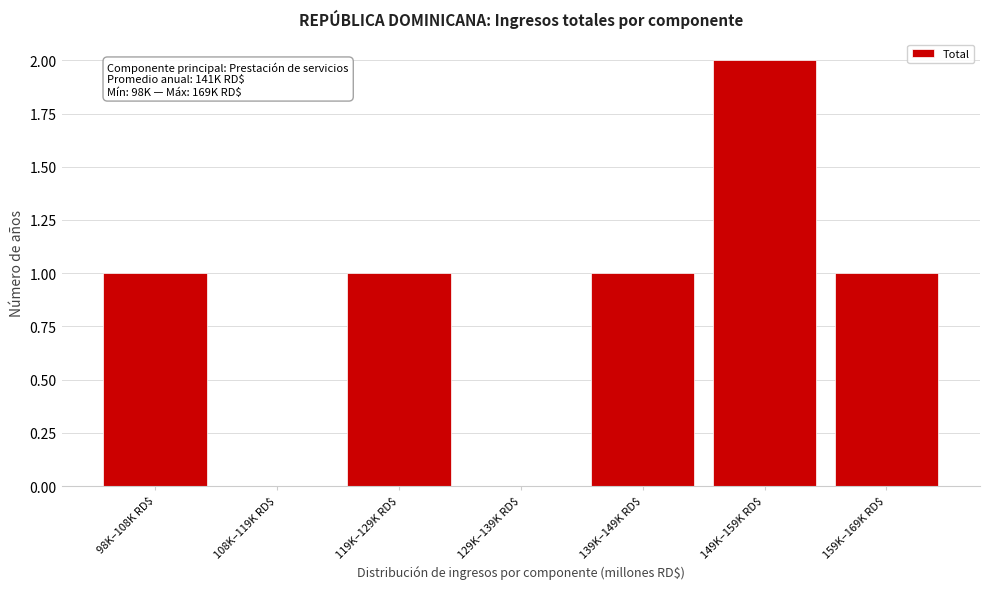

What is the sum of all values?

6